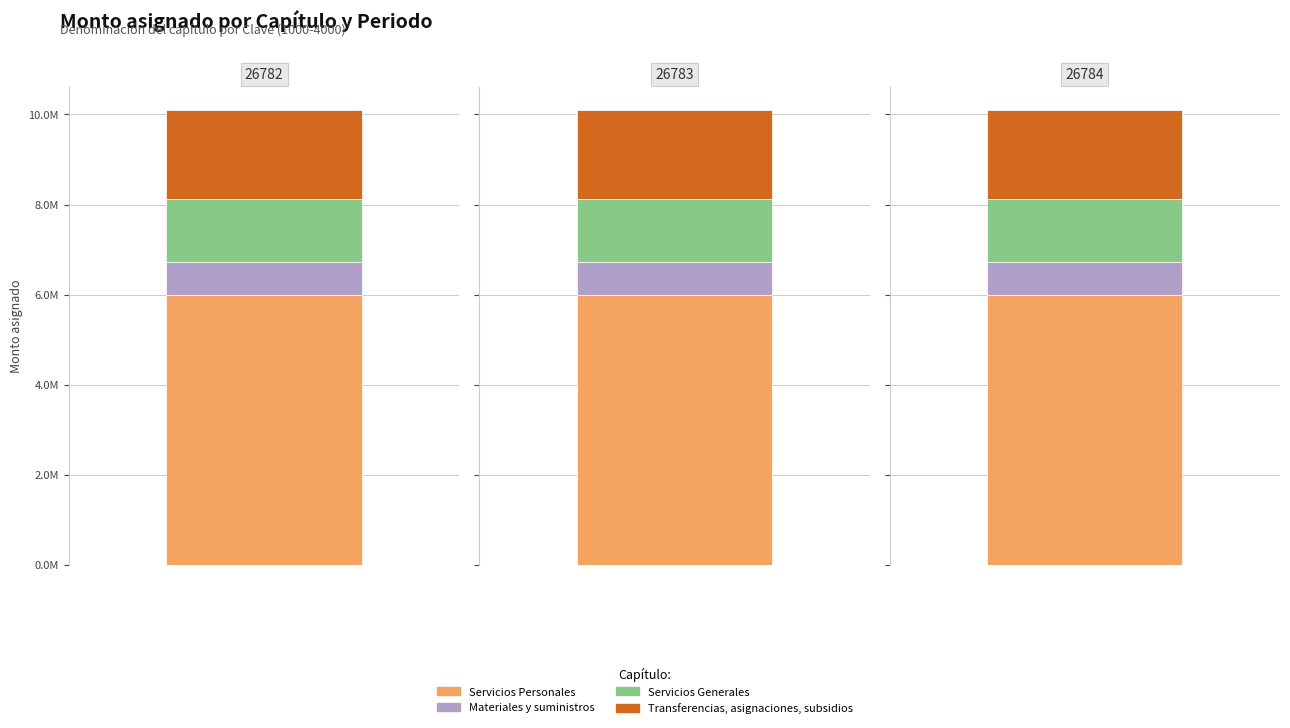

Which series has the largest range (max minus min)?

Servicios Personales